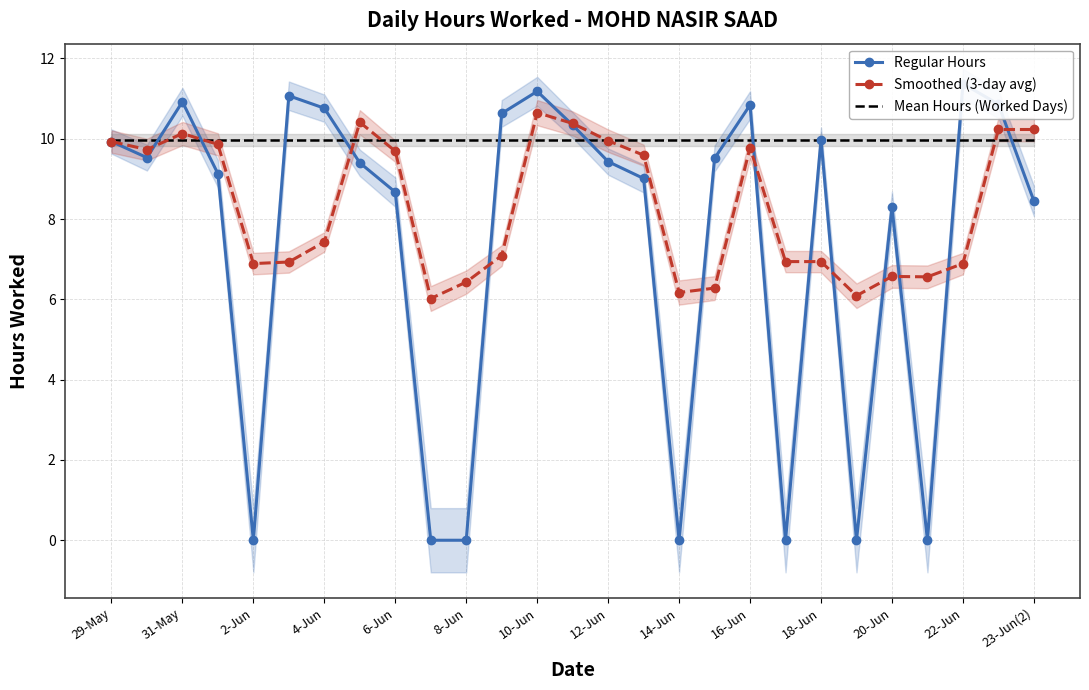

What is the greatest value displayed?

11.4